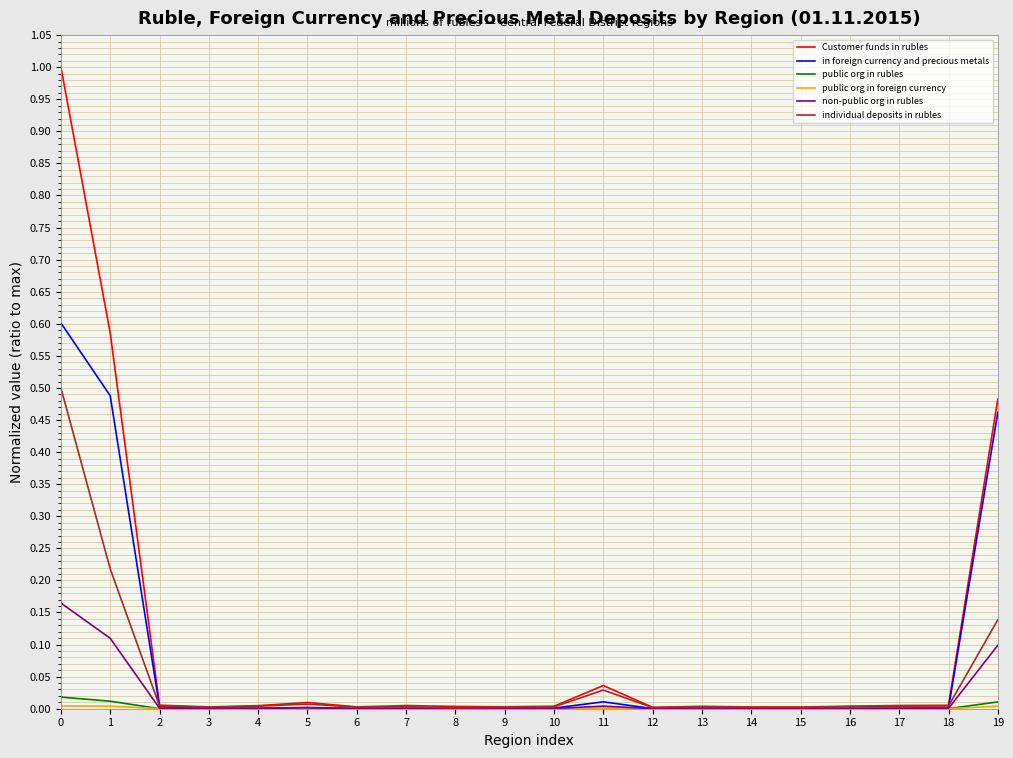

Is the value of public org in rubles at 10 greater than the value of individual deposits in rubles at 11?

No